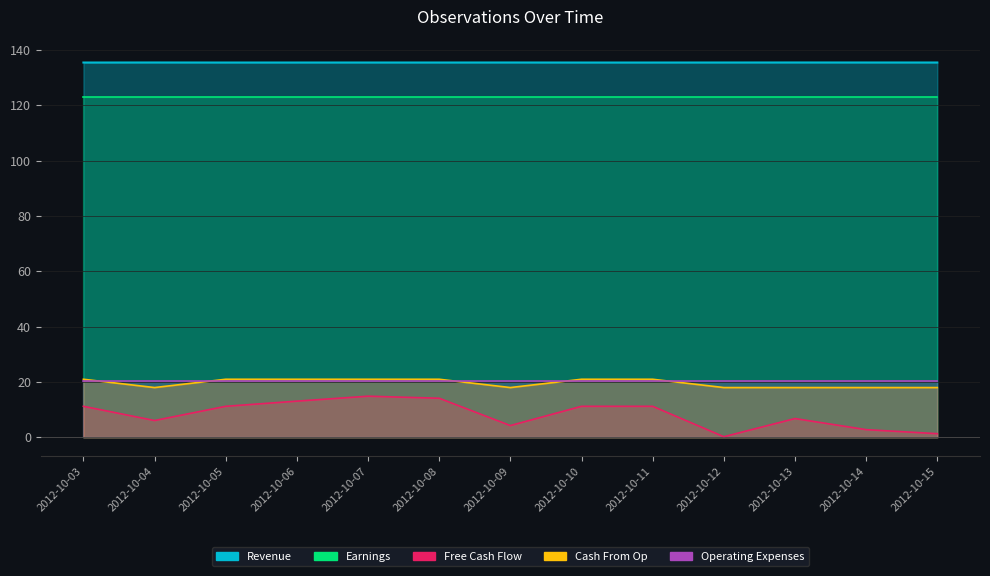

What is the highest value of the Cash From Op series?

21.0